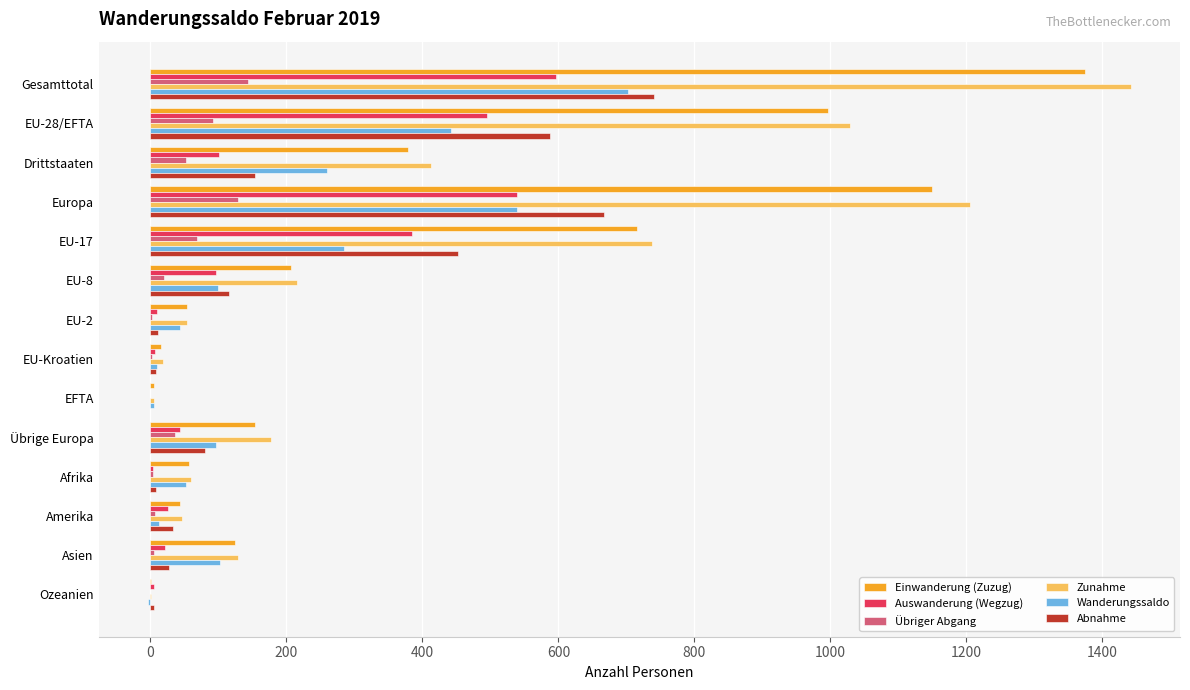

What is the sum of all Zunahme values?

5532